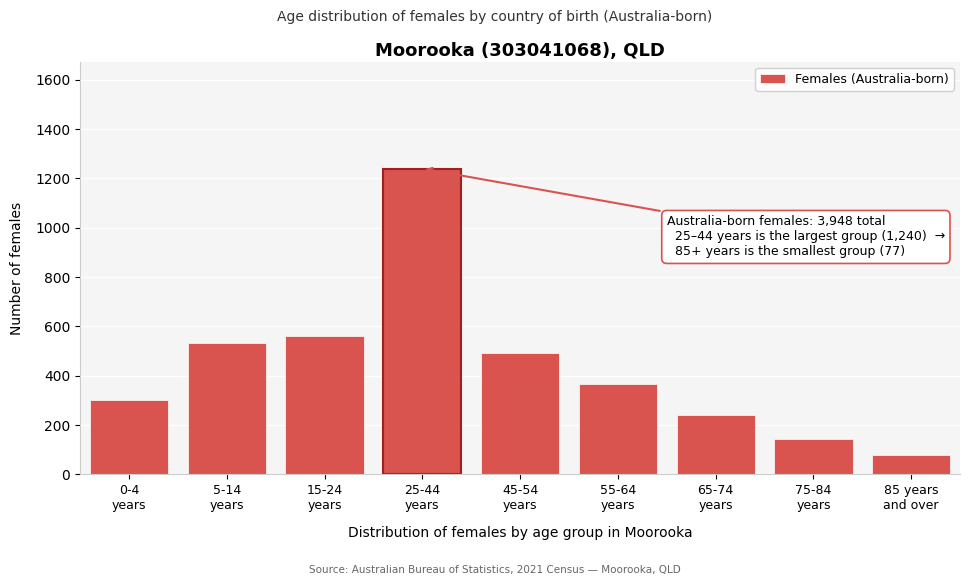

Reading left to right, transcribe all the data shown in this chart.

302	531	560	1240	491	365	240	143	77